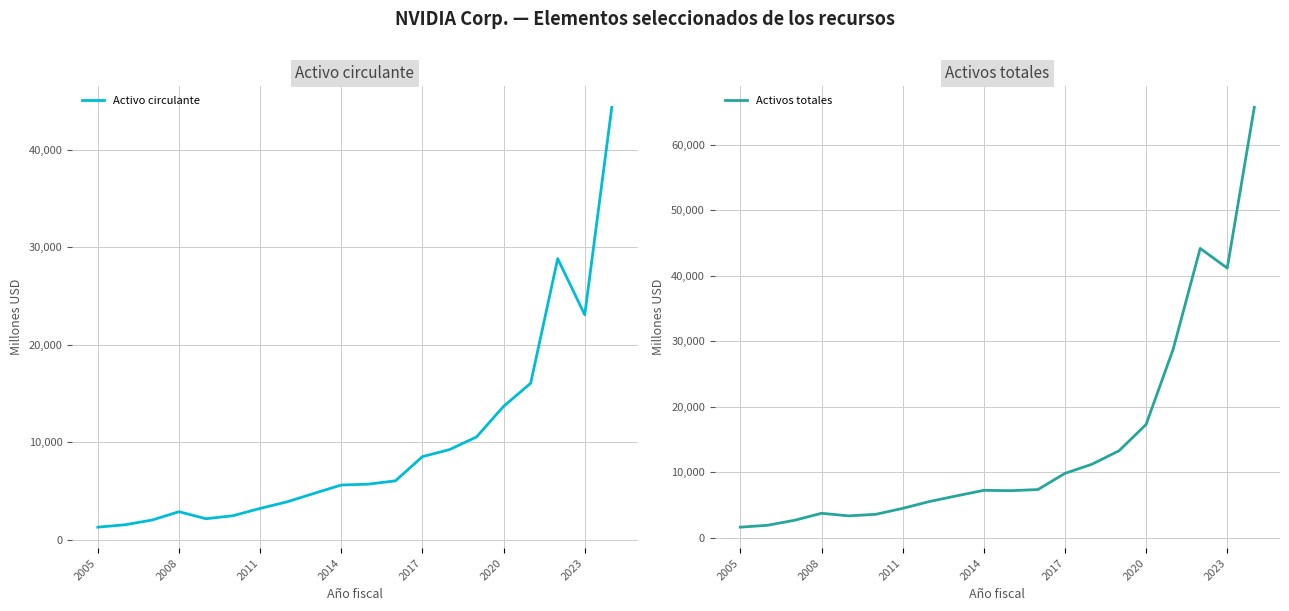

What position from the left is 17?

18